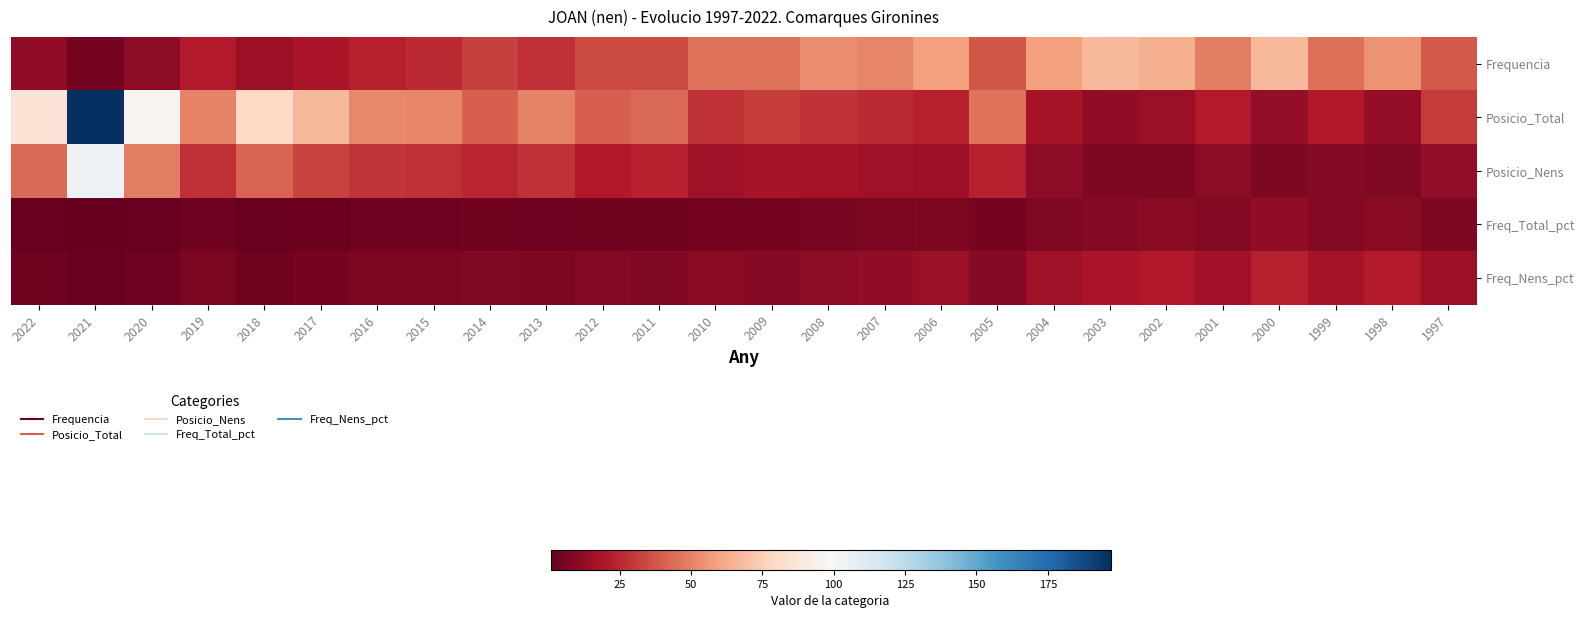

Which series has the largest total across all categories?

Posicio_Total